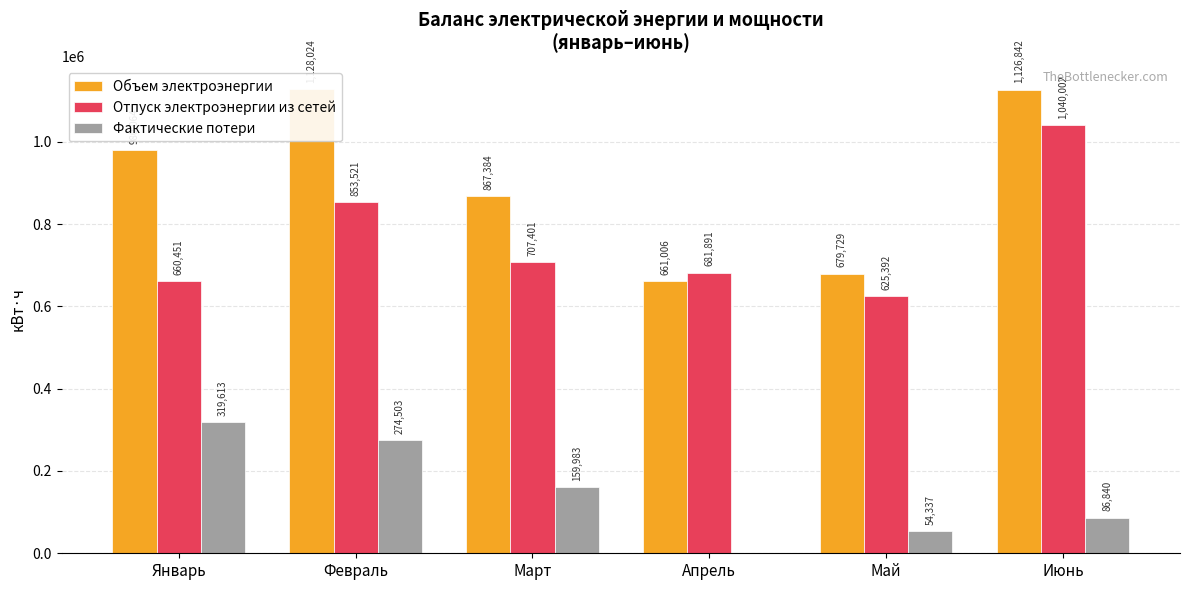

List the series in order of their peak value, lowest first.

Фактические потери, Отпуск электроэнергии из сетей, Объем электроэнергии